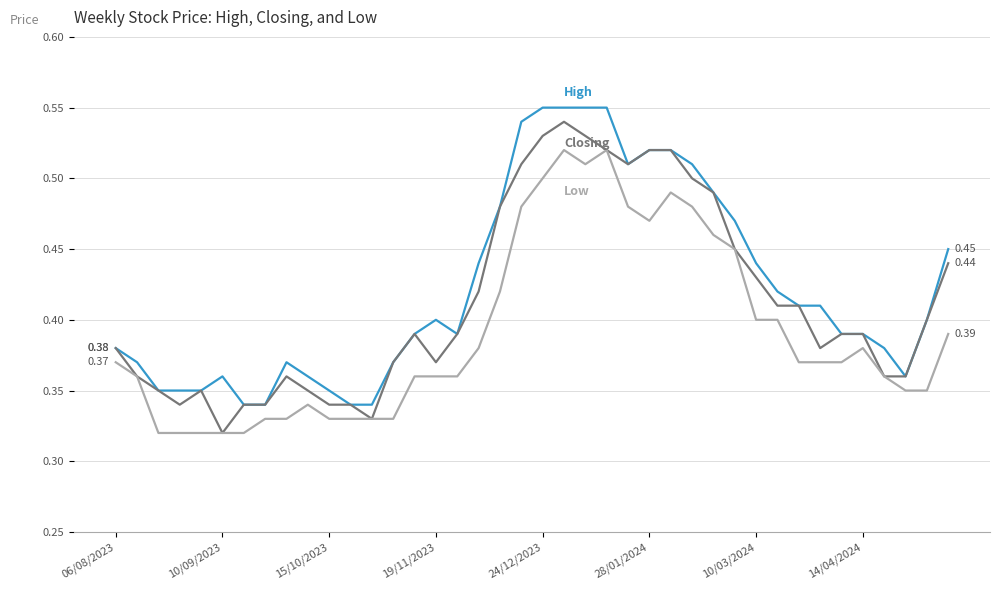

How many series are shown in this chart?

3